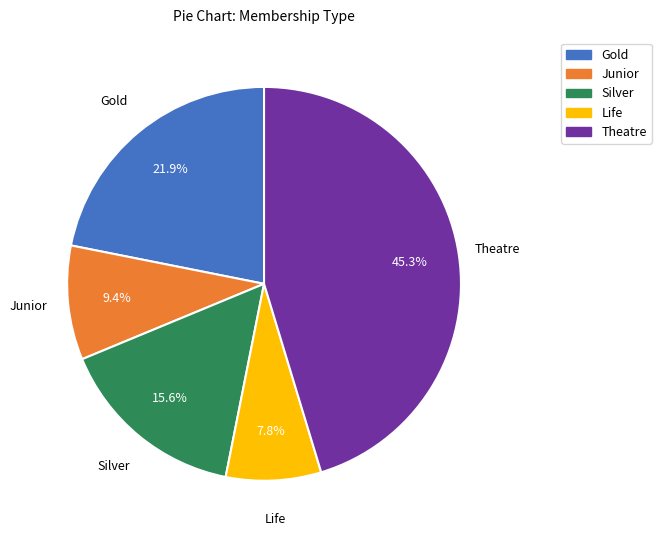

Count the number of slices in the pie.

5